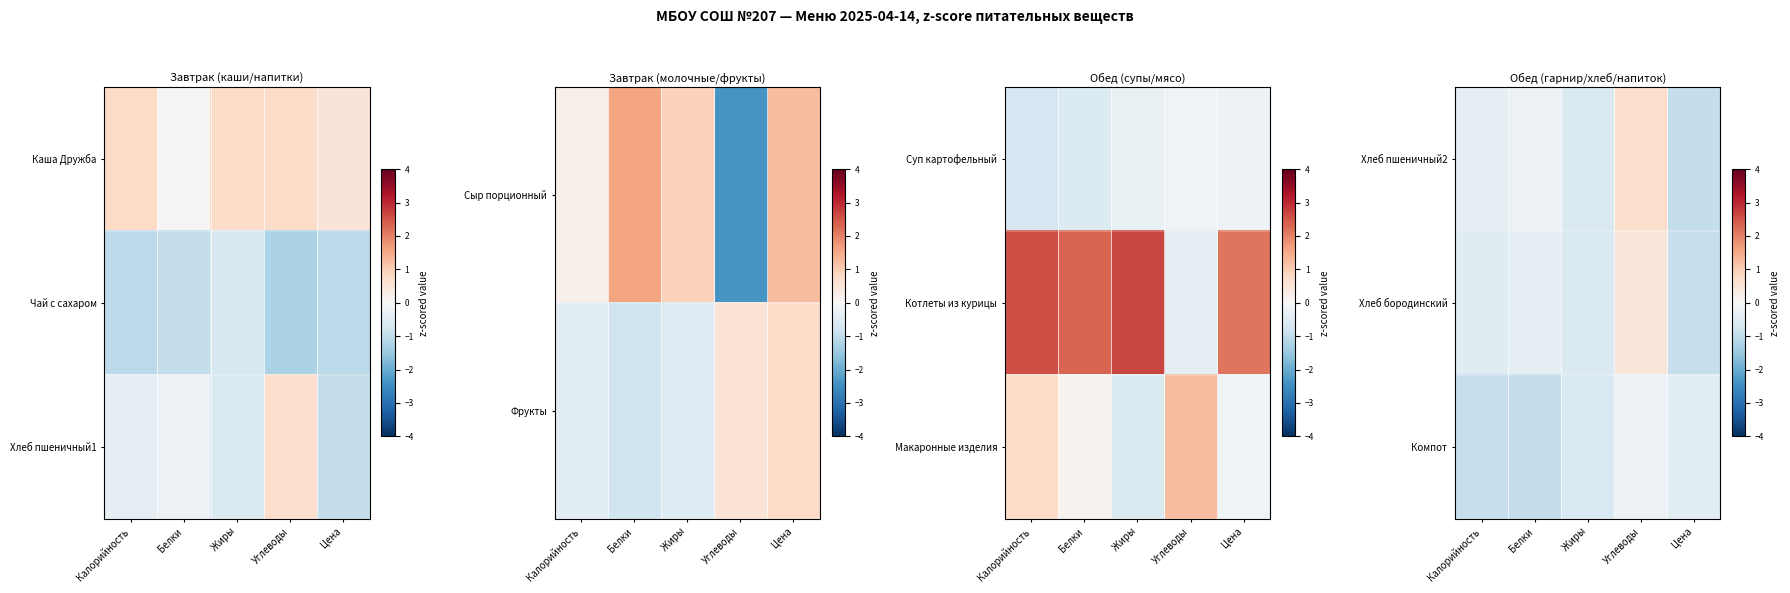

The value of Хлеб бородинский at Белки is -0.6. True or false?

False